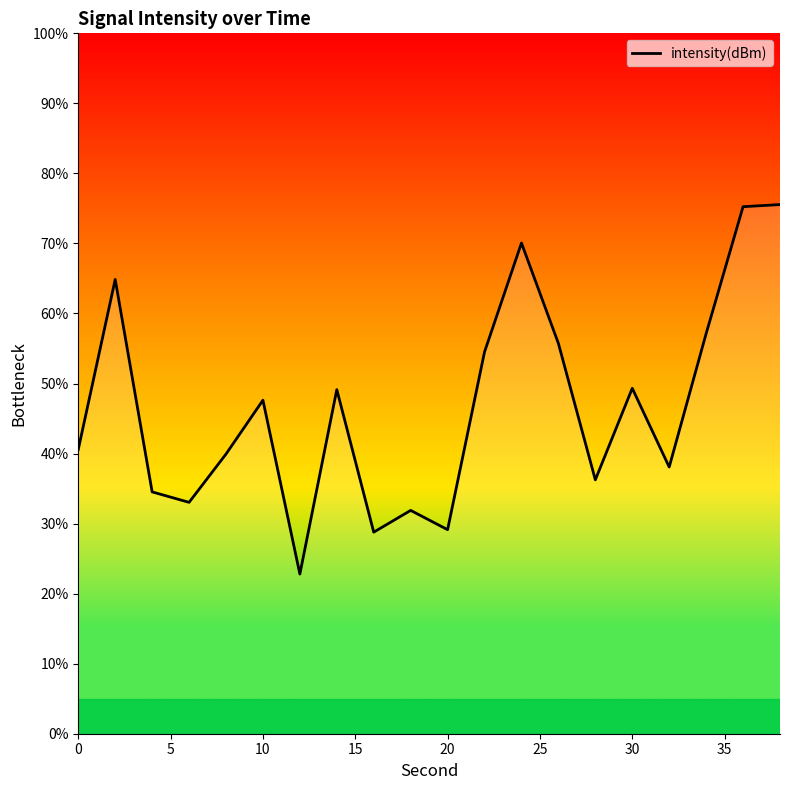

What is the smallest value displayed?

22.8